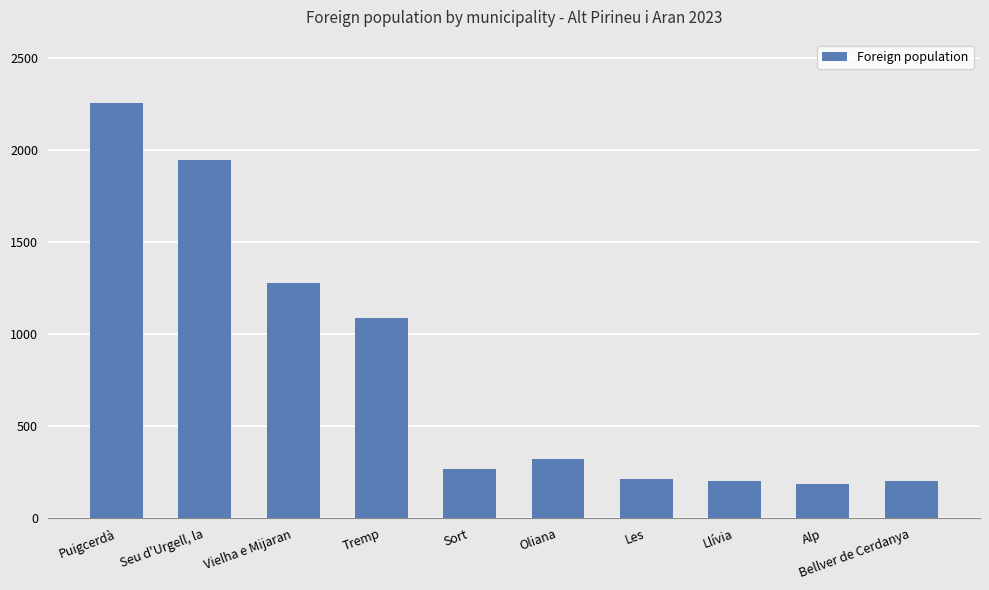

Does the chart contain stacked bars?

No